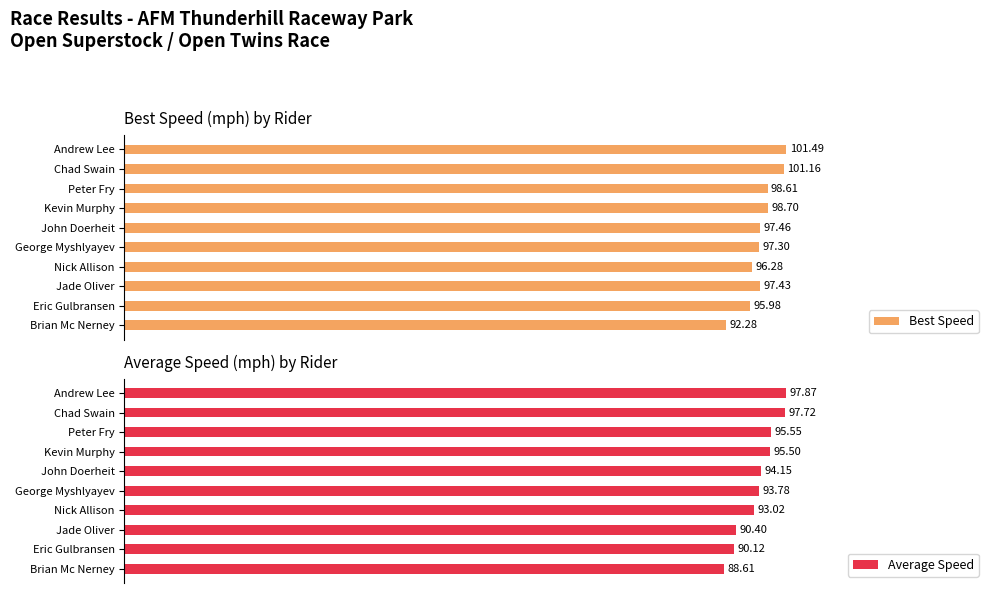

List the labels in order of Best Speed value, smallest first.

Brian Mc Nerney, Eric Gulbransen, Nick Allison, George Myshlyayev, Jade Oliver, John Doerheit, Peter Fry, Kevin Murphy, Chad Swain, Andrew Lee